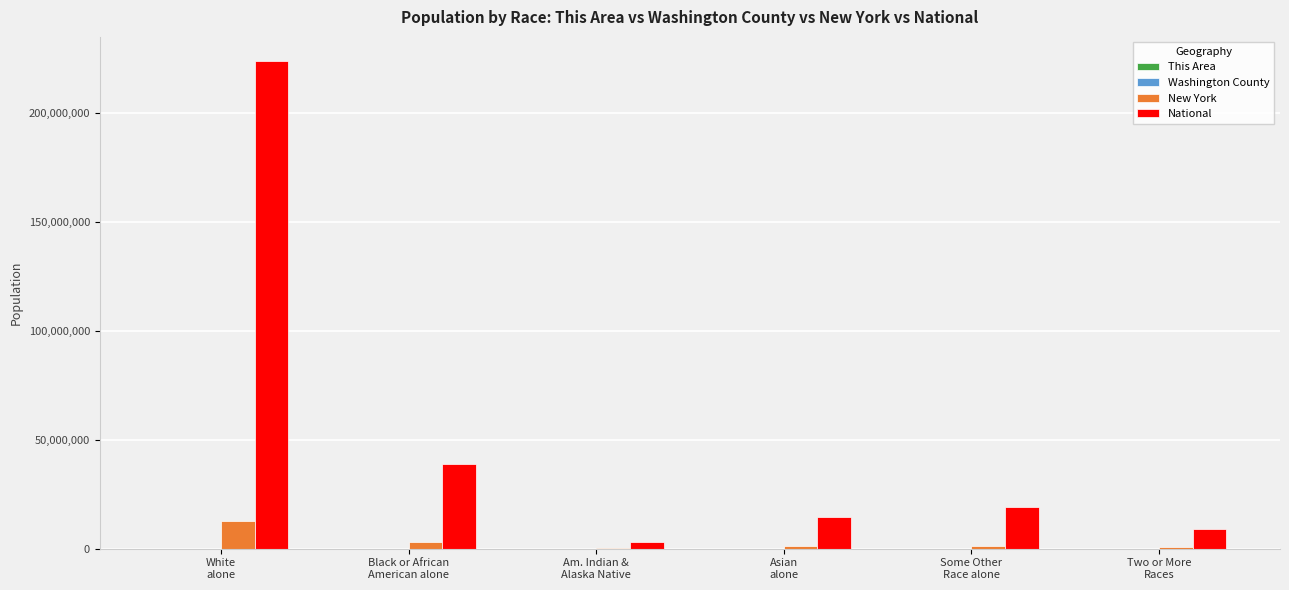

Which series has the largest total across all categories?

National